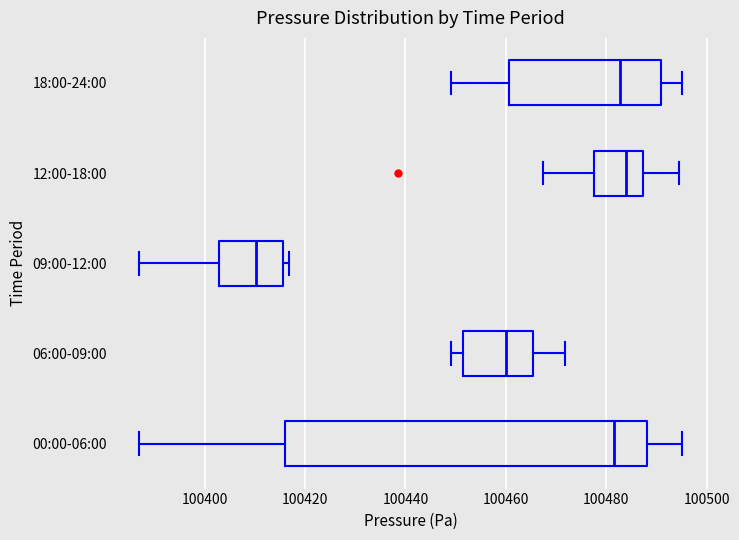

Which box is the widest, from its left edge to its right edge?

00:00-06:00